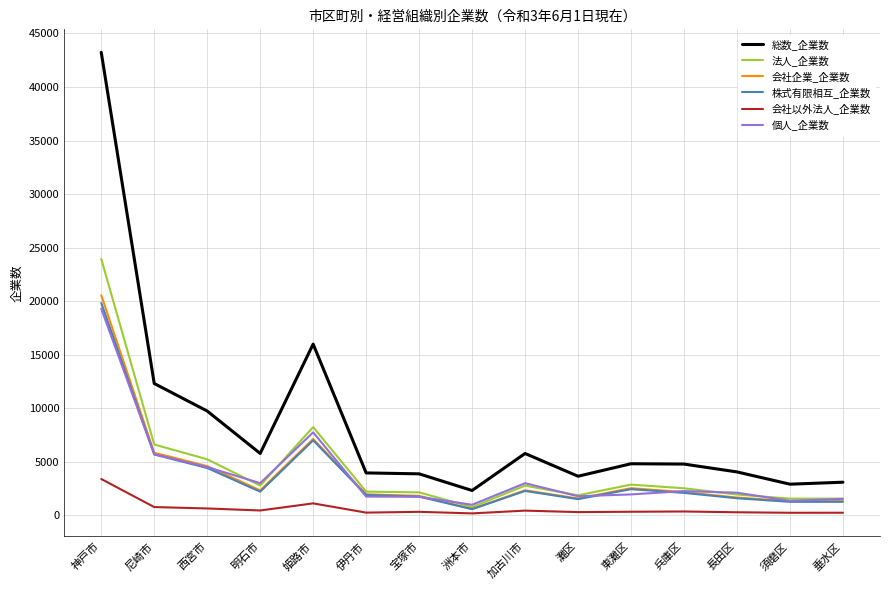

At which label does 個人_企業数 reach its peak?

神戸市